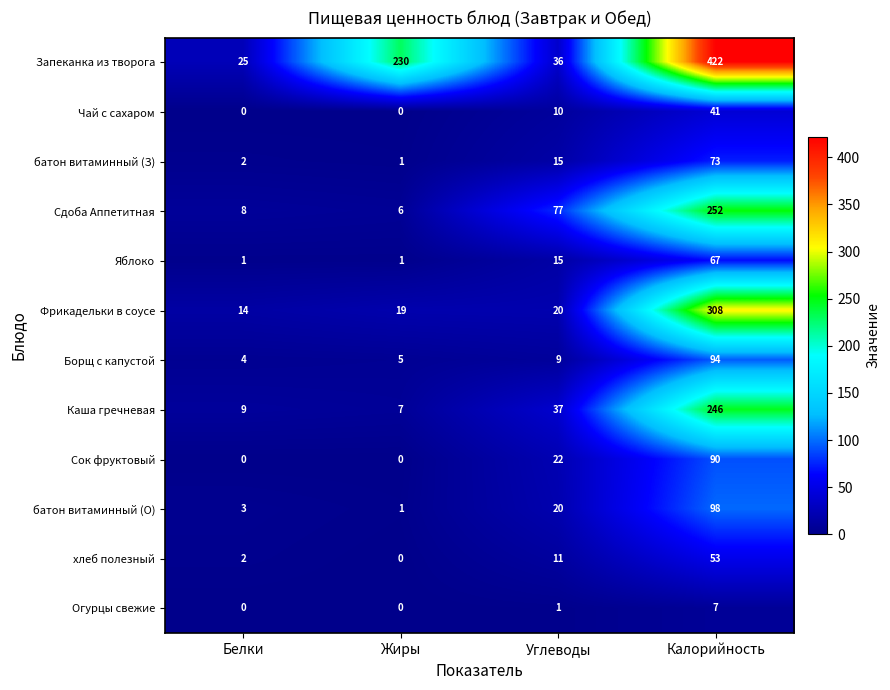

The value of Сдоба Аппетитная at Жиры is 8. True or false?

False